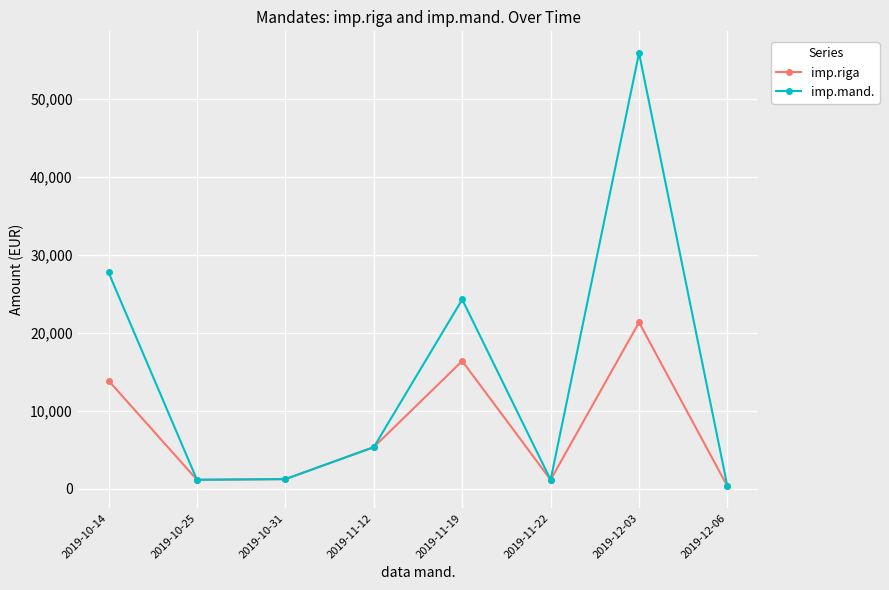

What is the average value of the imp.riga series?

7601.7